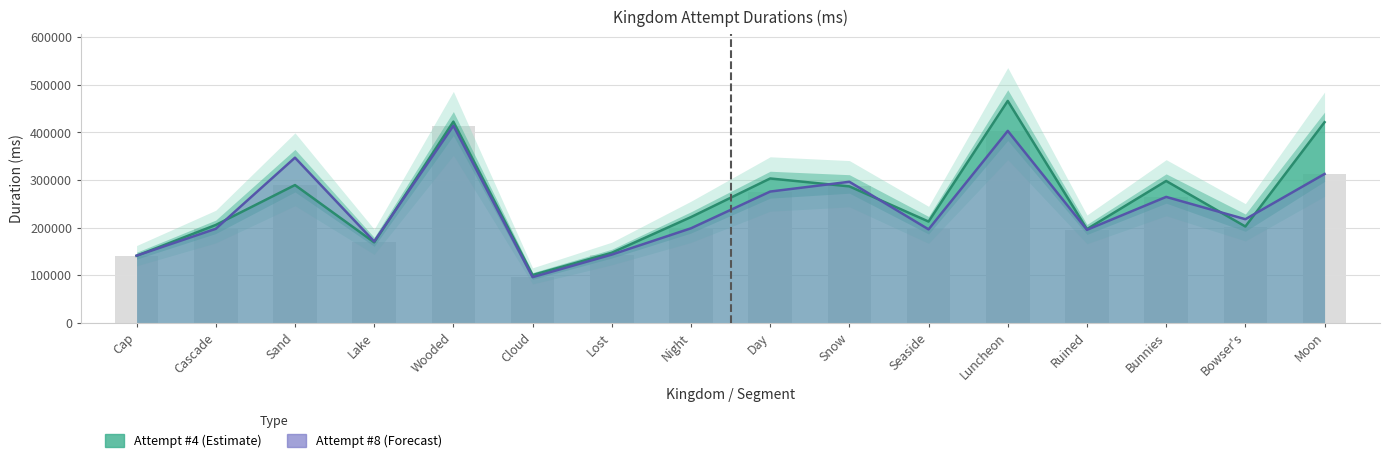

At which label does Attempt #4 reach its peak?

Luncheon